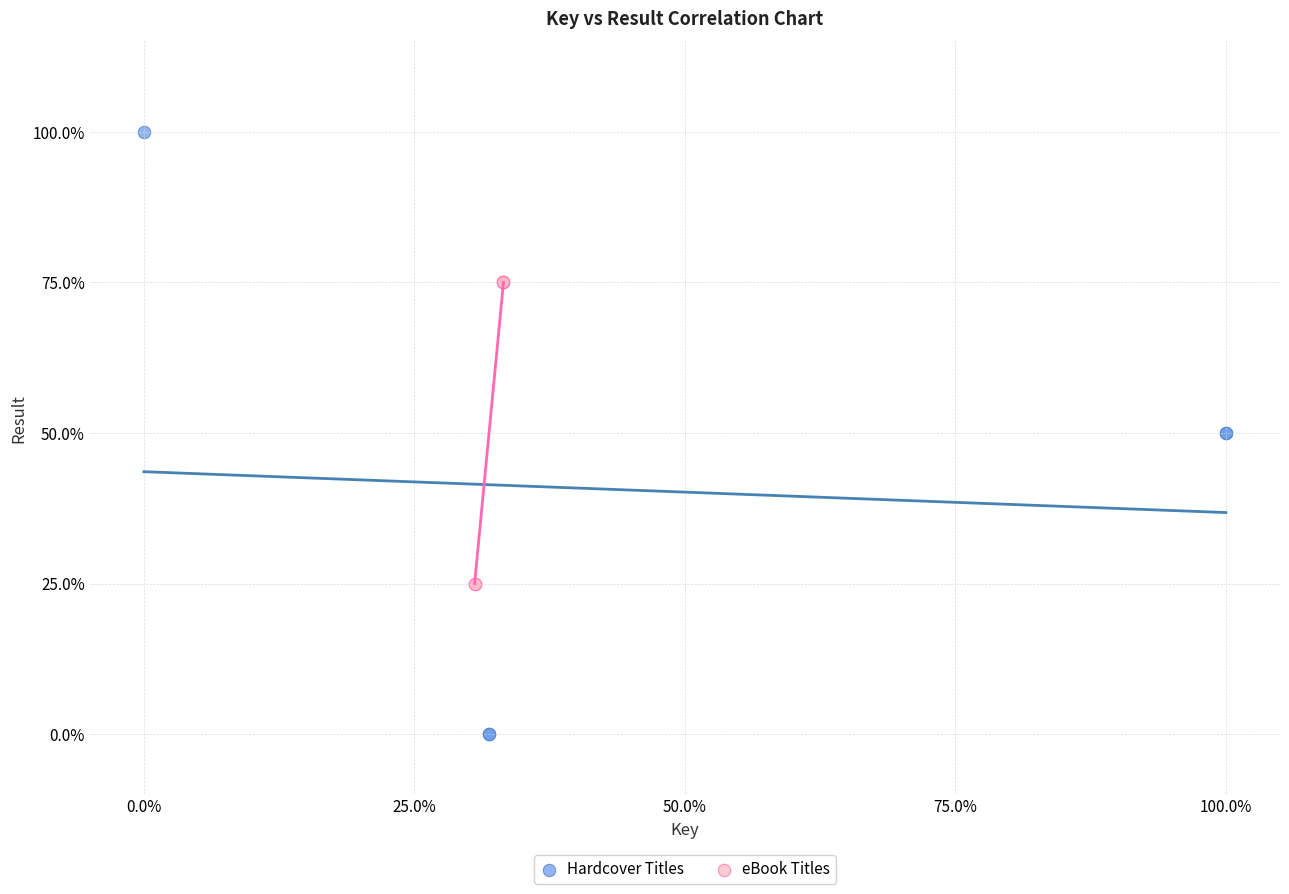

Which series reaches the maximum Y coordinate?

Hardcover Titles